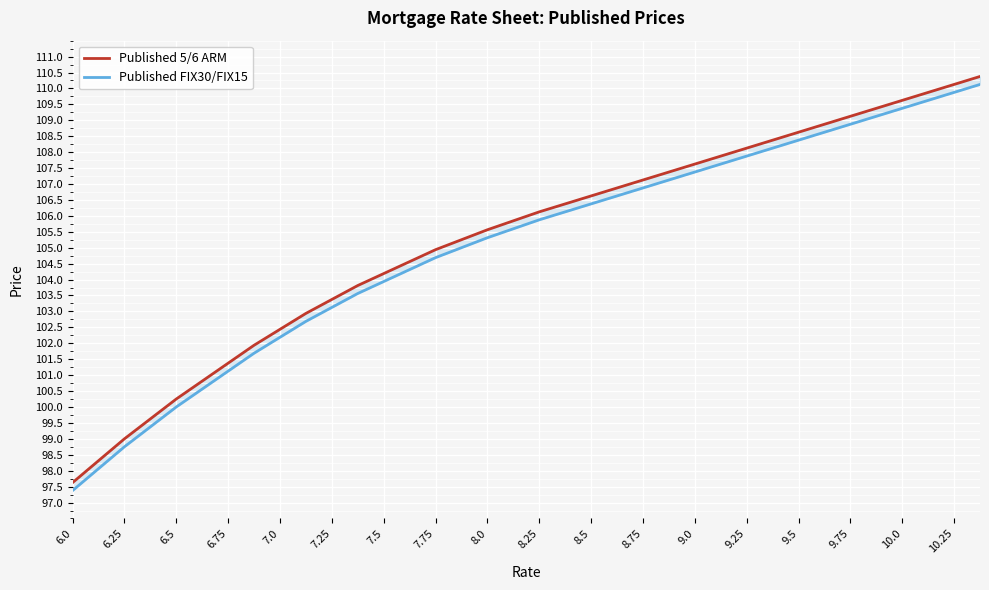

True or false: Published 5/6 ARM has a value of 145.3 at 8.25.

False